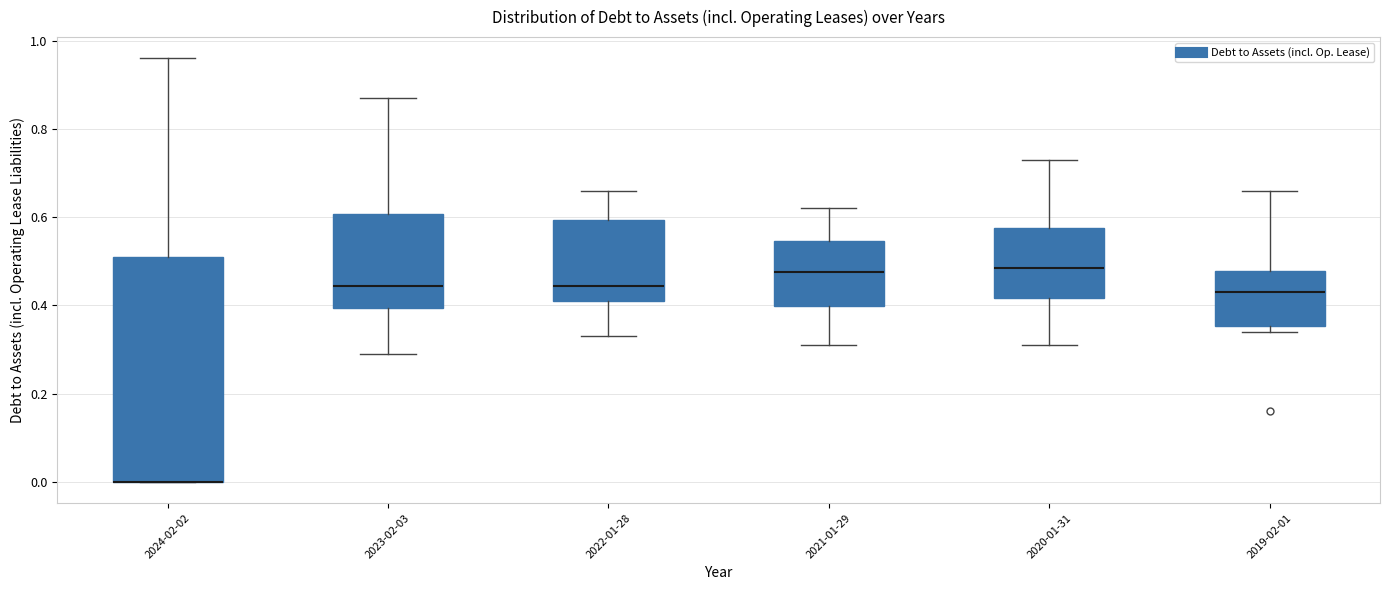

Where is the upper edge of the box for 2022-01-28 on the y-axis? The values are not printed on the chart, so give them approximately, as read against the axis.

0.60